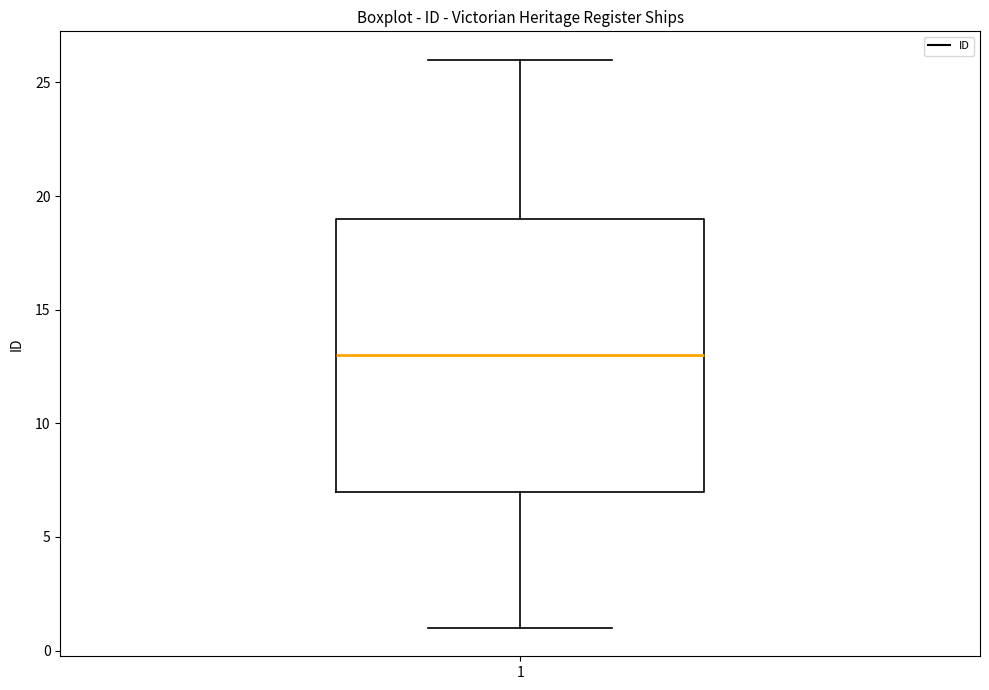

Read this box plot against the y-axis: the position of the median line, the range covered by the box, and the ends of both whiskers. The values are not printed on the chart, so give them approximately, as read against the axis.

median 13, box 7 to 19, whiskers 1 to 26